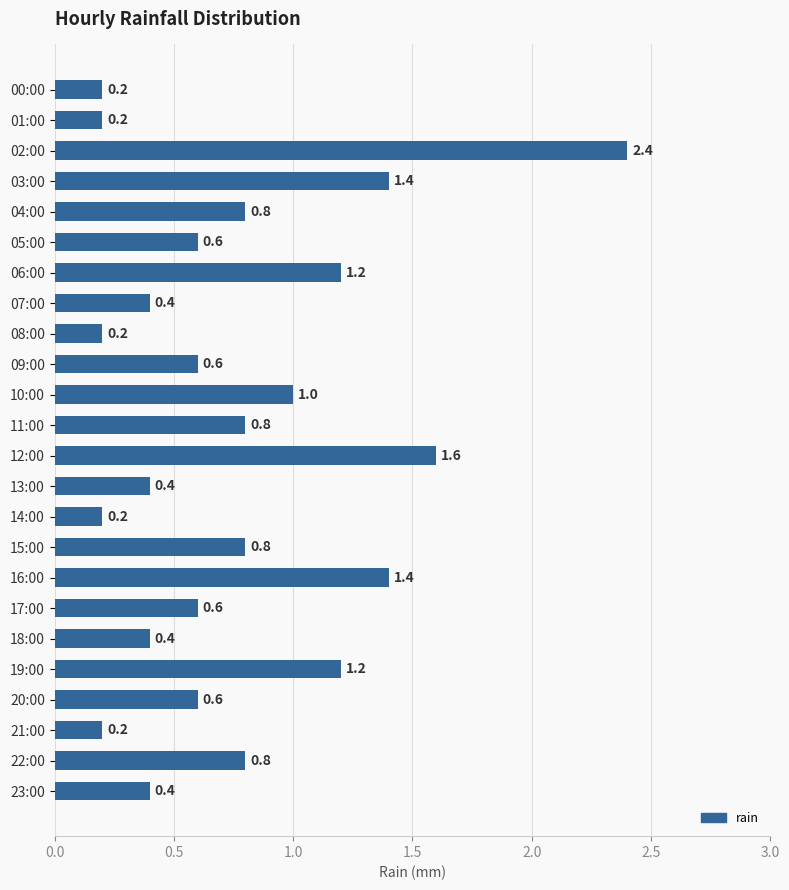

How many bars are there in total?

24